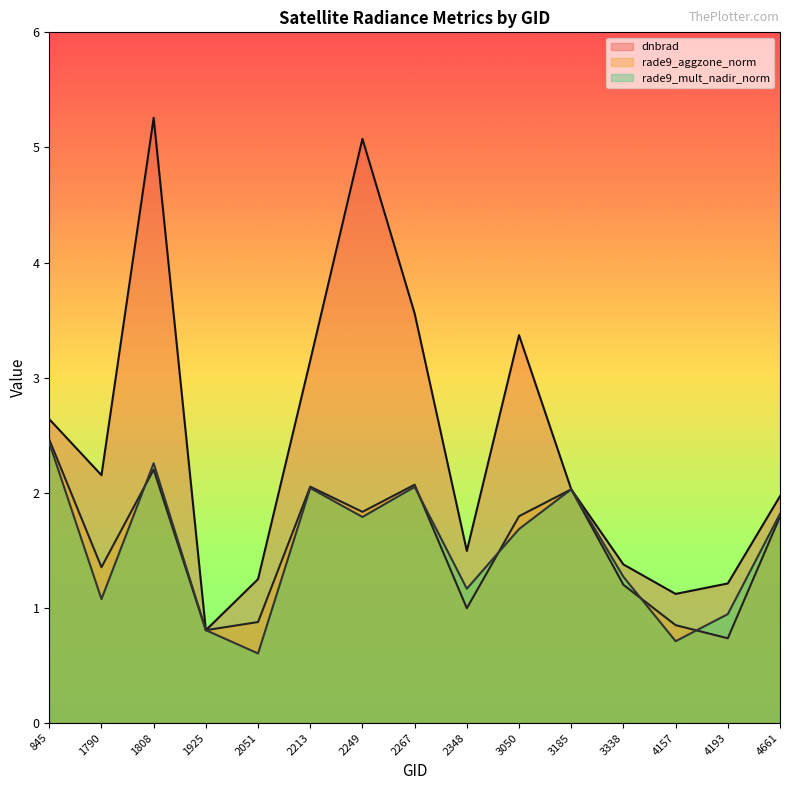

At which category does rade9_aggzone_norm reach its first local valley?

1790